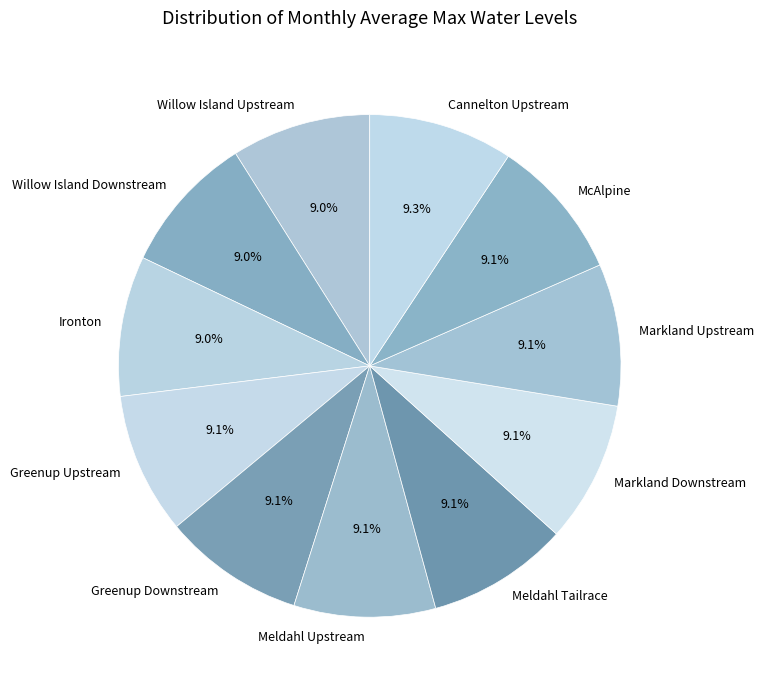

How much of the chart is everything except Willow Island Downstream?

91.0%